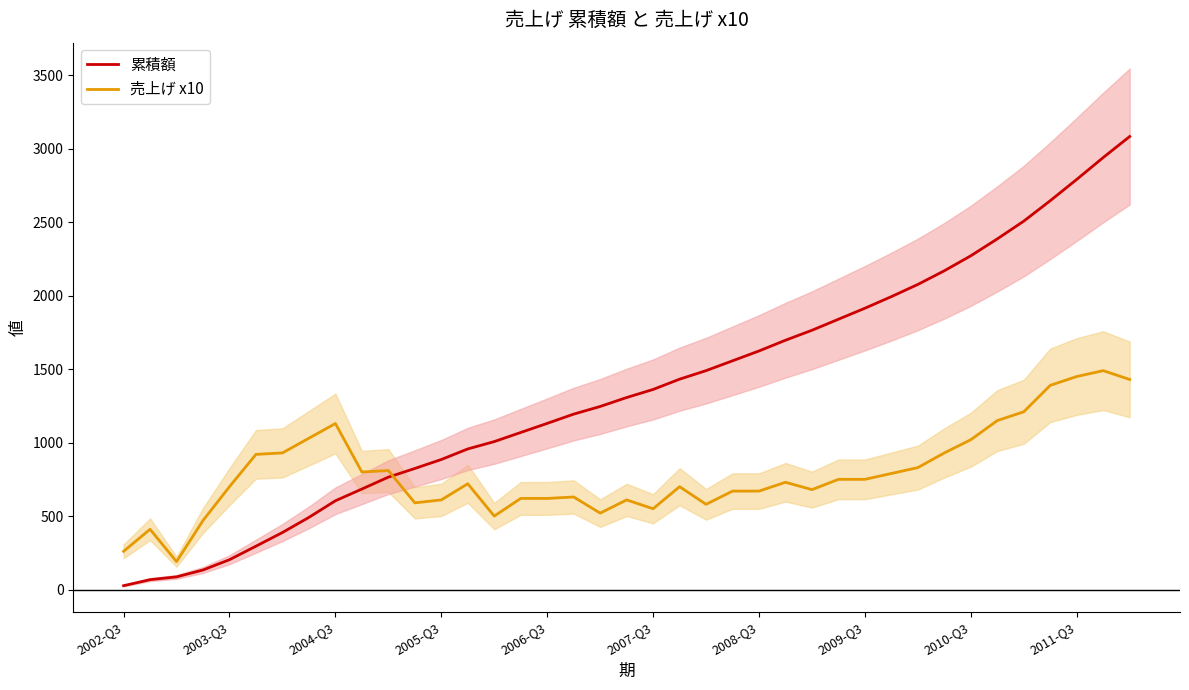

What is the sum of all 売上げ x10 values?

30840